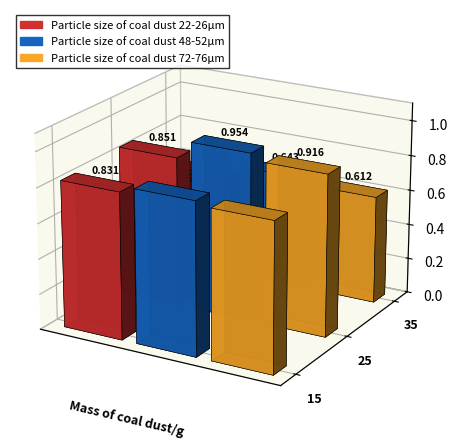

At which category is the sum across all series the highest?

25